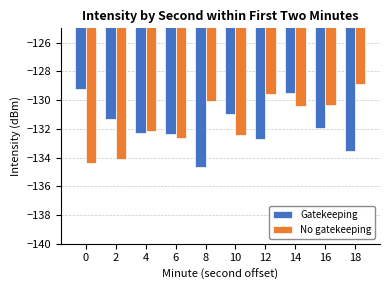

Rank the series by their average value, from highest to lowest.

No gatekeeping, Gatekeeping